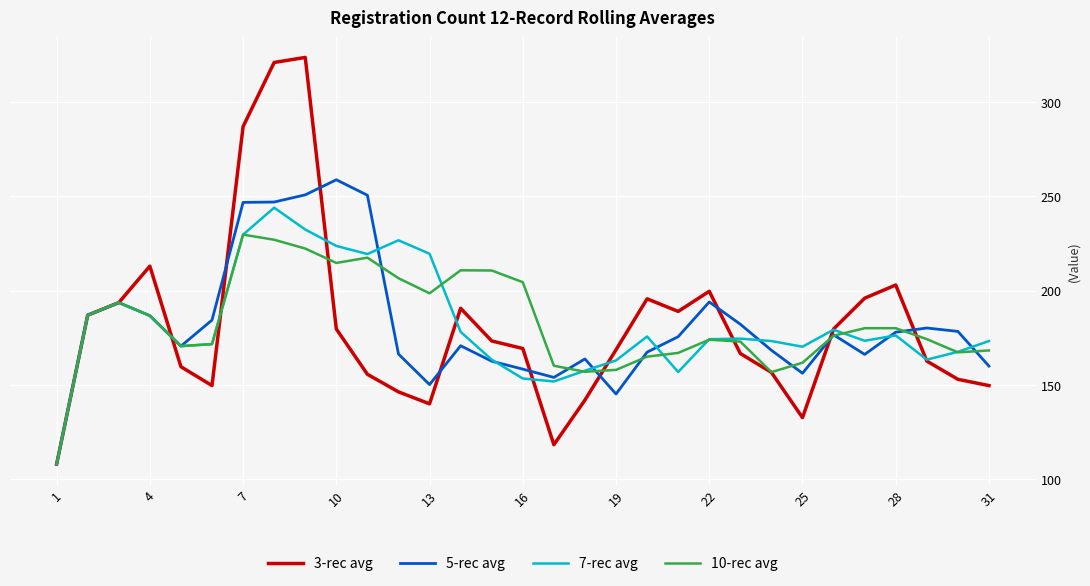

What is the highest value of the 10-rec avg series?

229.7